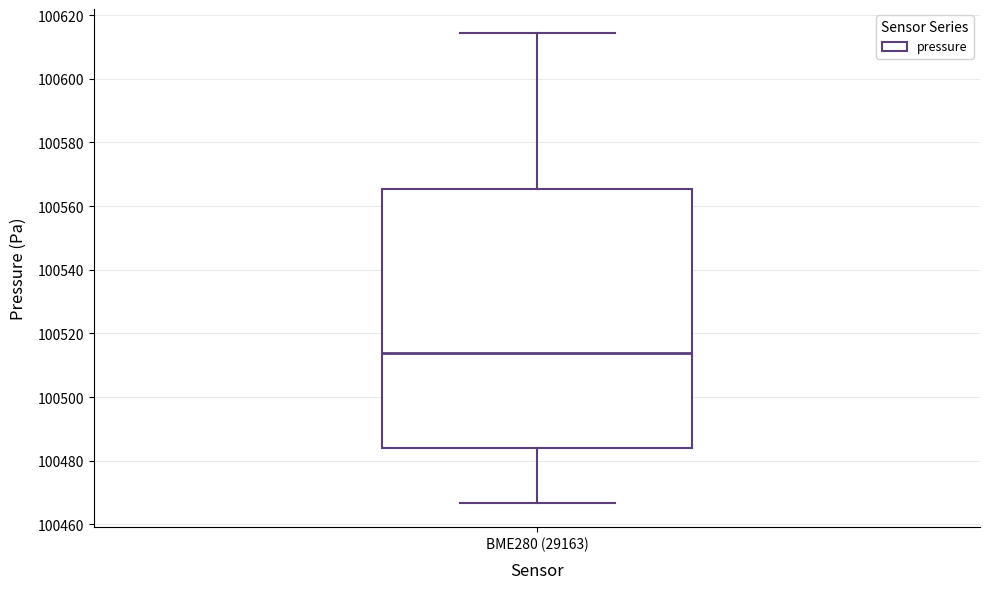

Where does the lower whisker of the box for BME280 (29163) end on the y-axis? The values are not printed on the chart, so give them approximately, as read against the axis.

100466